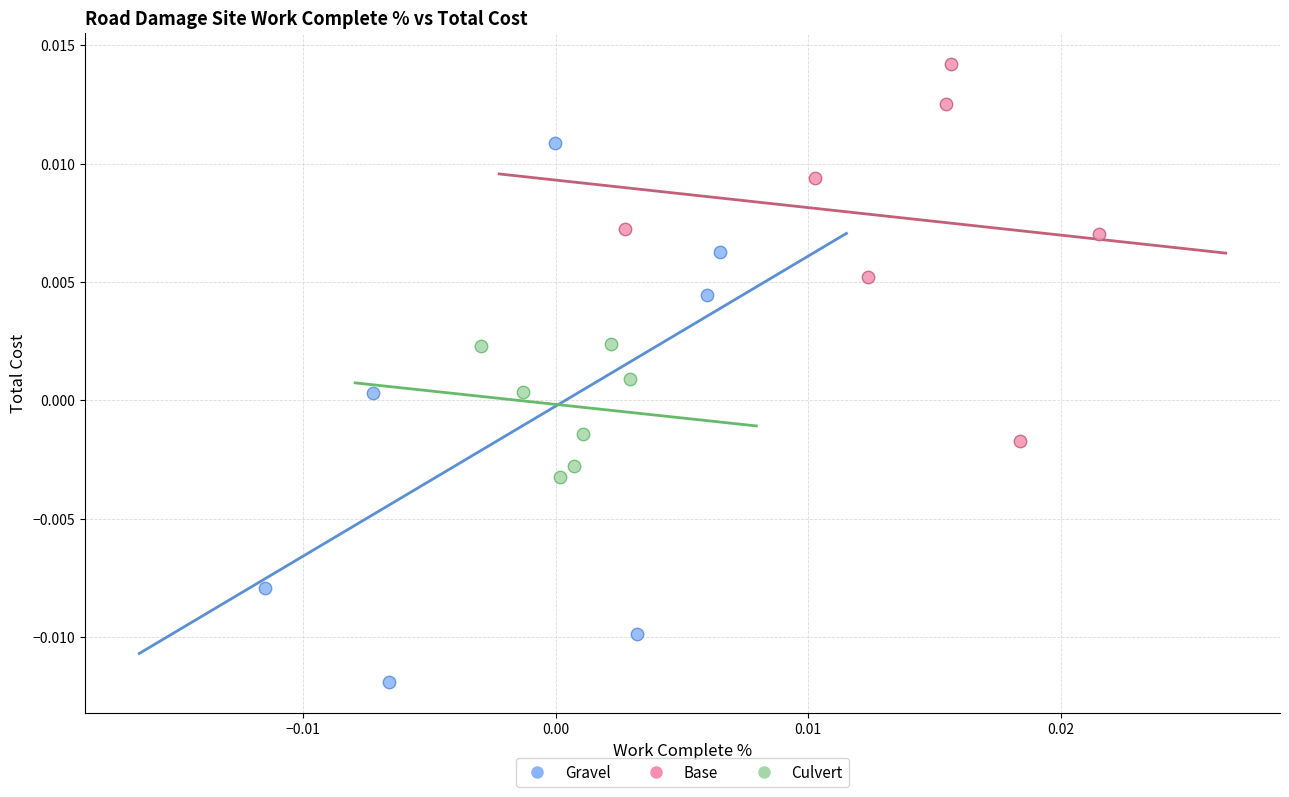

Which series reaches the minimum Y coordinate?

Gravel